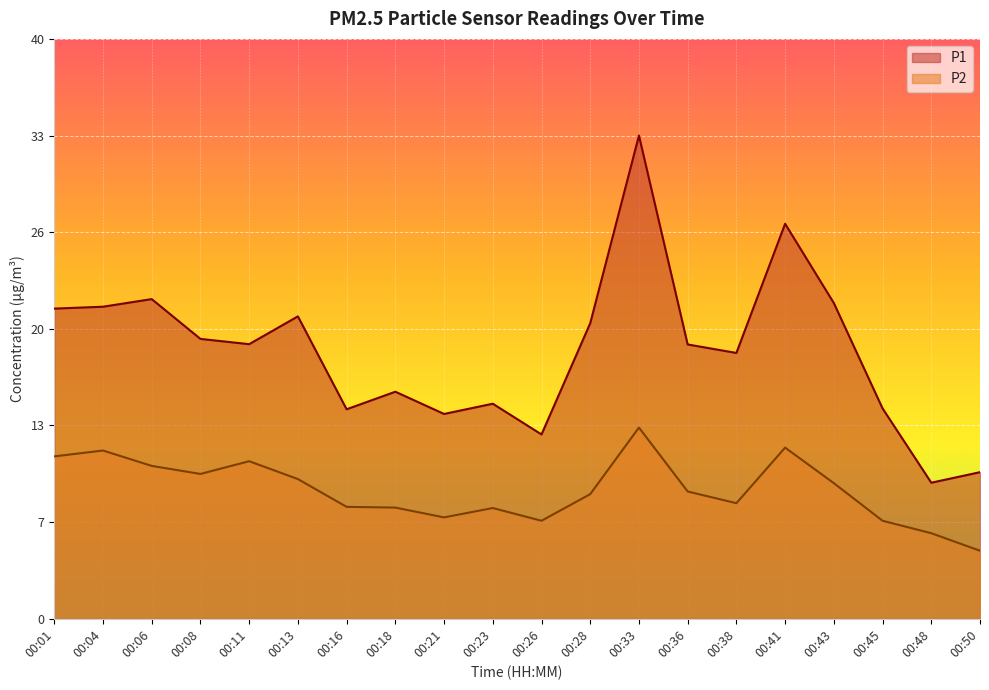

True or false: P2 and P1 intersect in this chart.

False